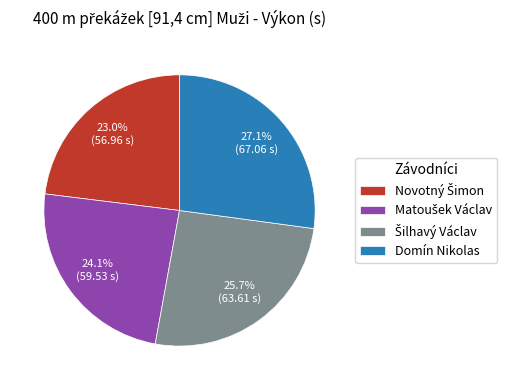

Which slice is the largest?

Domín Nikolas